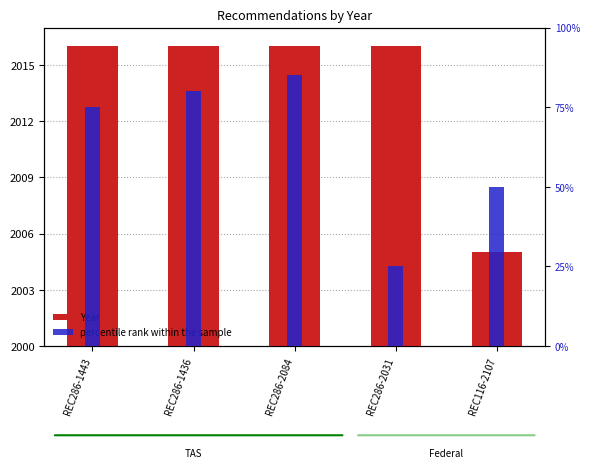

Which series has the widest spread of values?

percentile rank within the sample